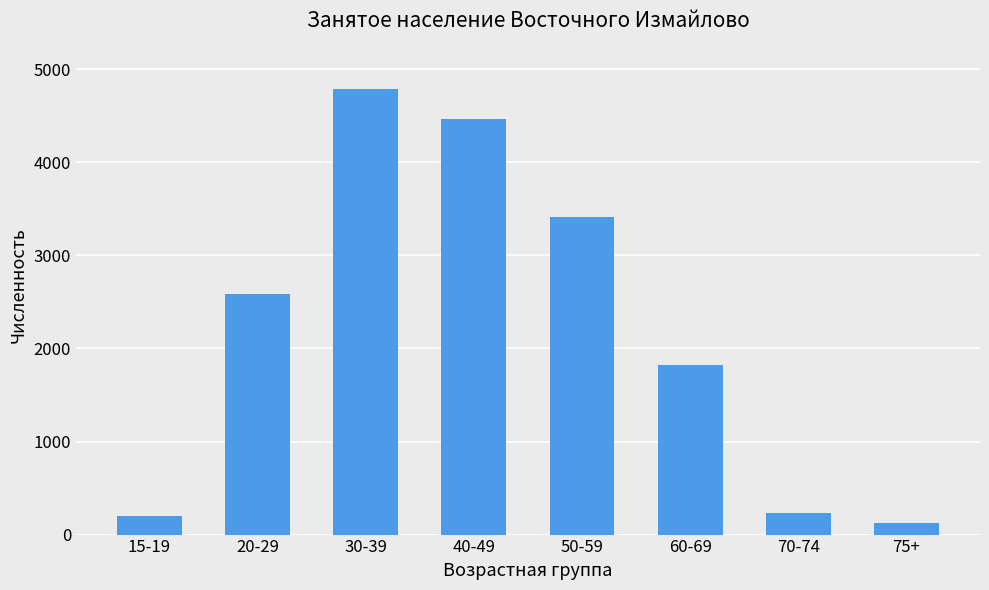

True or false: the data shows 4463 at 40-49.

True